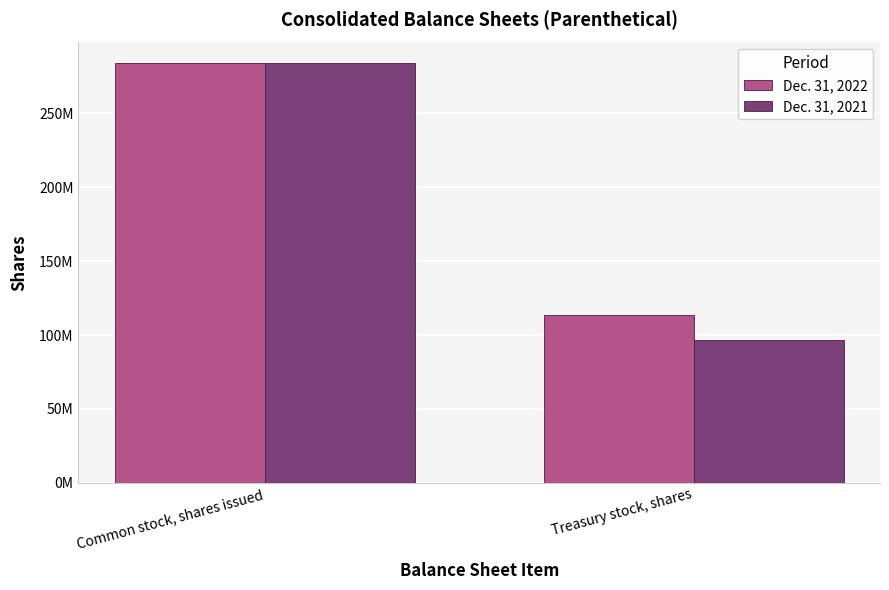

Is it true that Dec. 31, 2021 equals 96400000 at Treasury stock, shares?

True